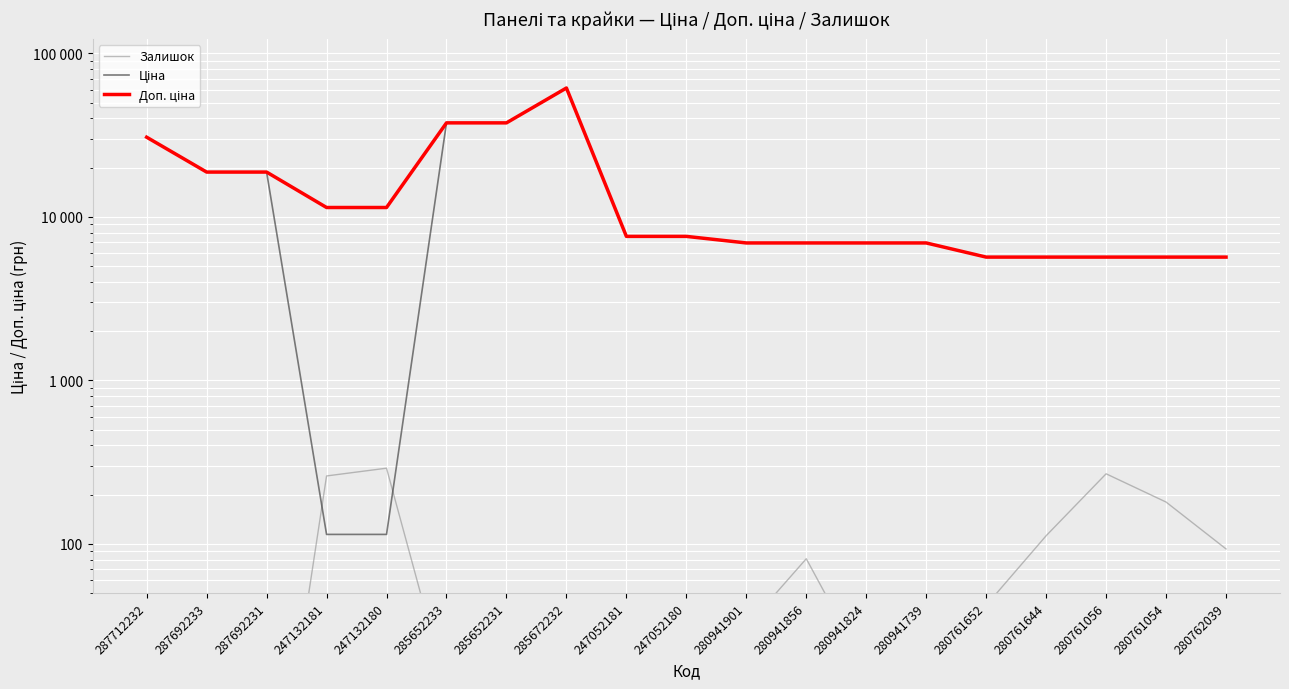

Where do Ціна and Залишок first cross each other?

287692231 and 247132181